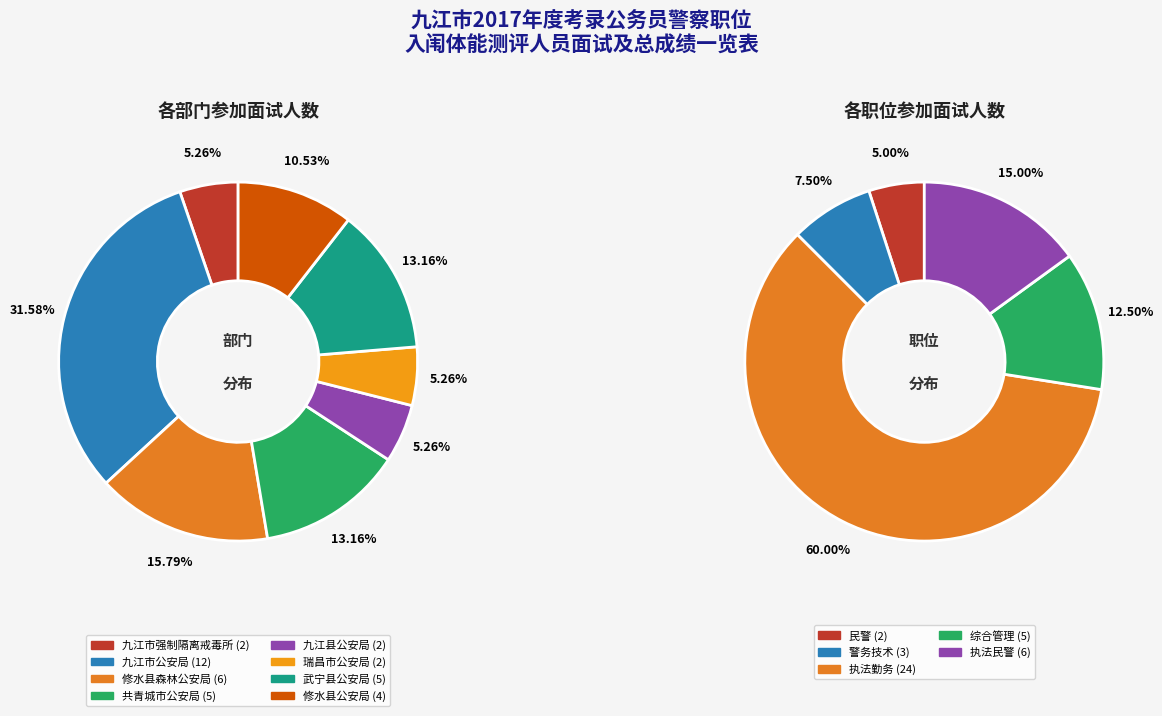

Count the number of slices in the pie.

8